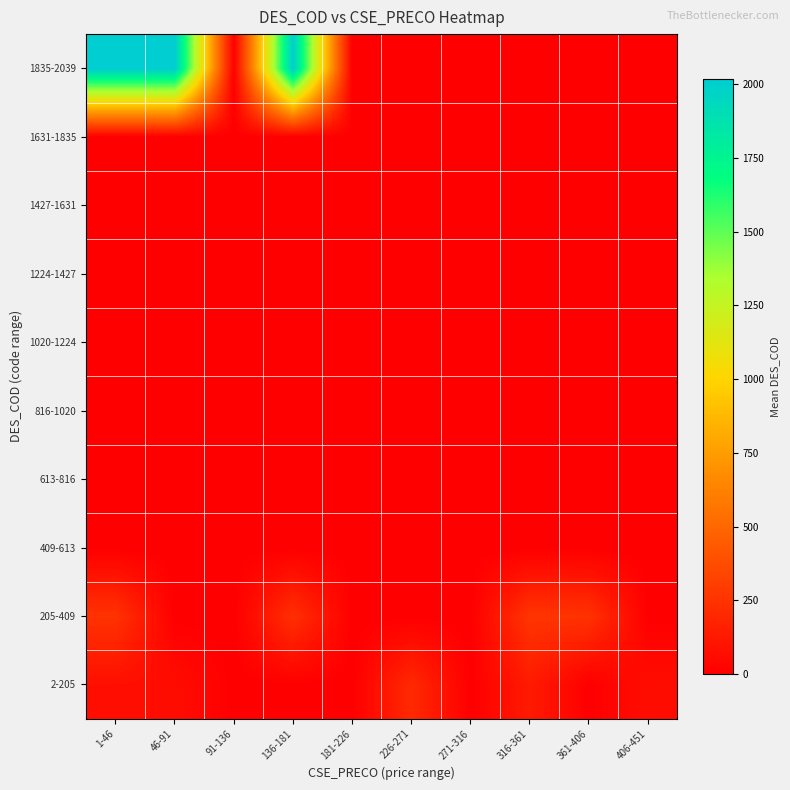

Reading left to right, list all the values displayed in this chart.

2-205: 1-46=77.9	46-91=66.0	91-136=0.0	136-181=0.0	181-226=0.0	226-271=204.0	271-316=0.0	316-361=133.5	361-406=0.0	406-451=70.0
205-409: 1-46=247.9	46-91=0.0	91-136=0.0	136-181=232.0	181-226=0.0	226-271=0.0	271-316=0.0	316-361=261.0	361-406=245.5	406-451=0.0
409-613: 1-46=0.0	46-91=0.0	91-136=0.0	136-181=0.0	181-226=0.0	226-271=0.0	271-316=0.0	316-361=0.0	361-406=0.0	406-451=0.0
613-816: 1-46=0.0	46-91=0.0	91-136=0.0	136-181=0.0	181-226=0.0	226-271=0.0	271-316=0.0	316-361=0.0	361-406=0.0	406-451=0.0
816-1020: 1-46=0.0	46-91=0.0	91-136=0.0	136-181=0.0	181-226=0.0	226-271=0.0	271-316=0.0	316-361=0.0	361-406=0.0	406-451=0.0
1020-1224: 1-46=0.0	46-91=0.0	91-136=0.0	136-181=0.0	181-226=0.0	226-271=0.0	271-316=0.0	316-361=0.0	361-406=0.0	406-451=0.0
1224-1427: 1-46=0.0	46-91=0.0	91-136=0.0	136-181=0.0	181-226=0.0	226-271=0.0	271-316=0.0	316-361=0.0	361-406=0.0	406-451=0.0
1427-1631: 1-46=0.0	46-91=0.0	91-136=0.0	136-181=0.0	181-226=0.0	226-271=0.0	271-316=0.0	316-361=0.0	361-406=0.0	406-451=0.0
1631-1835: 1-46=0.0	46-91=0.0	91-136=0.0	136-181=0.0	181-226=0.0	226-271=0.0	271-316=0.0	316-361=0.0	361-406=0.0	406-451=0.0
1835-2039: 1-46=2014.8	46-91=2018.0	91-136=0.0	136-181=2002.0	181-226=0.0	226-271=0.0	271-316=0.0	316-361=0.0	361-406=0.0	406-451=0.0